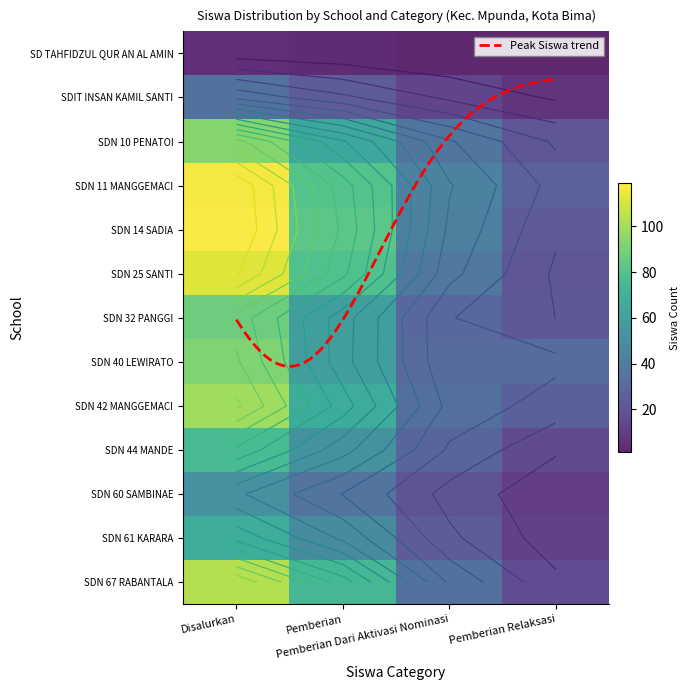

How many categories are shown in the chart?

4